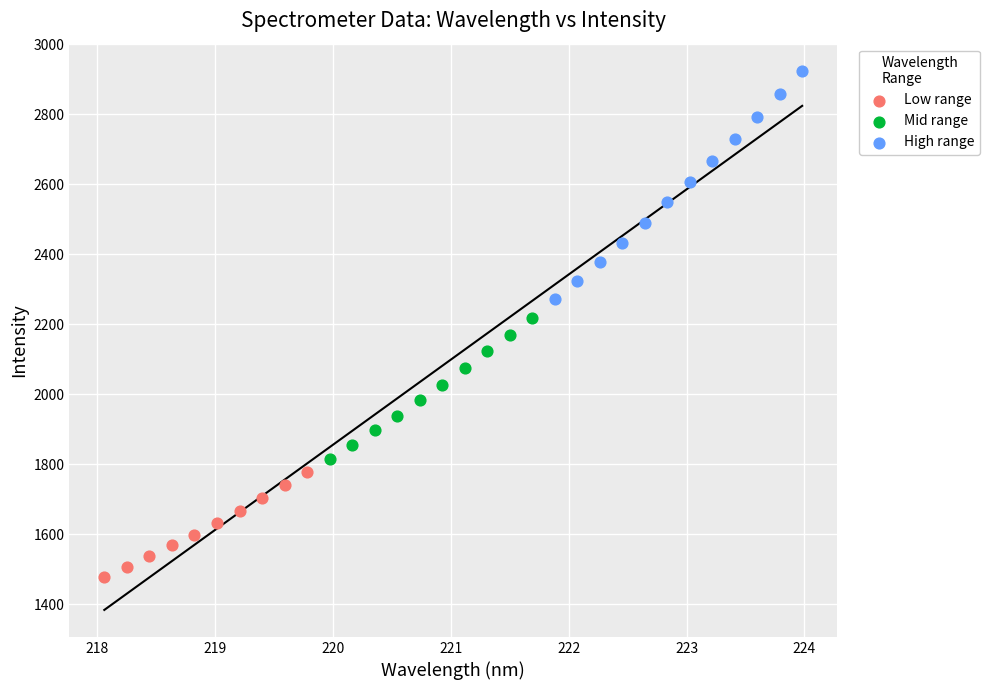

What are all the series names shown in the legend?

Low range, Mid range, High range